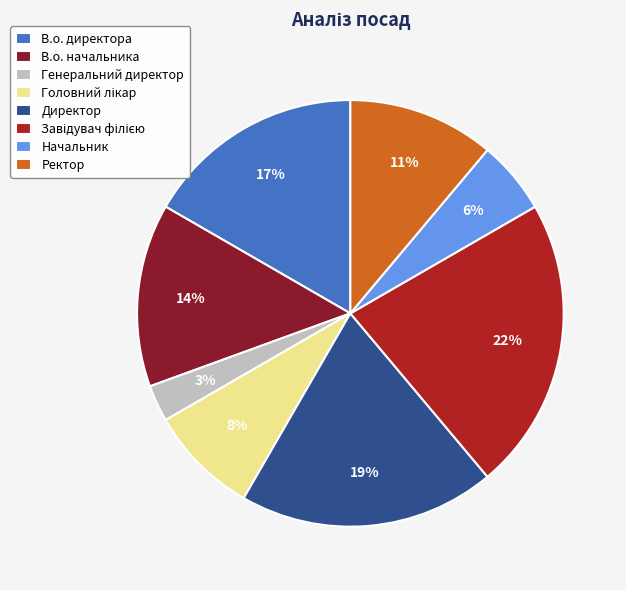

To the nearest percent, what percentage of the pie is Директор?

19%